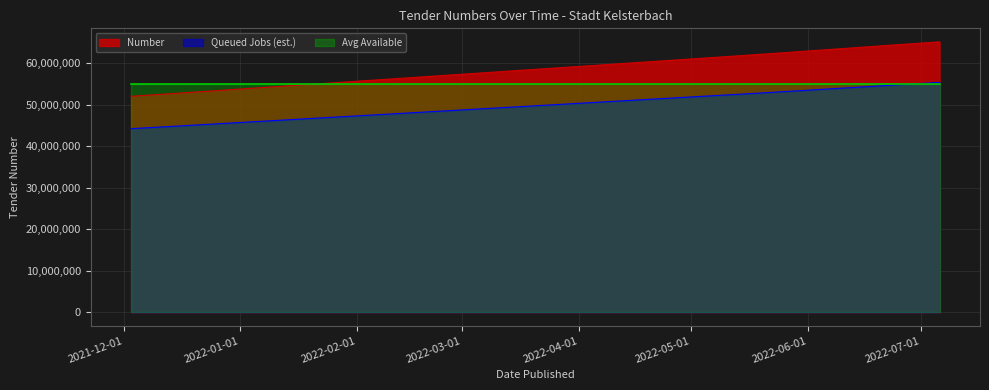

Approximately how many times larger is the value at 2022-05-13 compared to 2022-05-20?

1.0